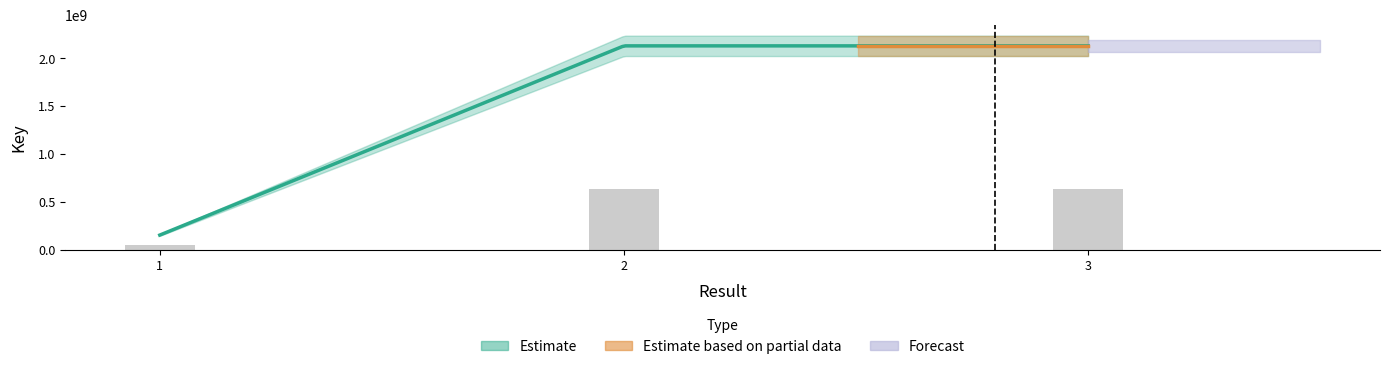

Reading right to left, what are all the values shown in this chart?

639122291.4	639118953.9	46116932.1